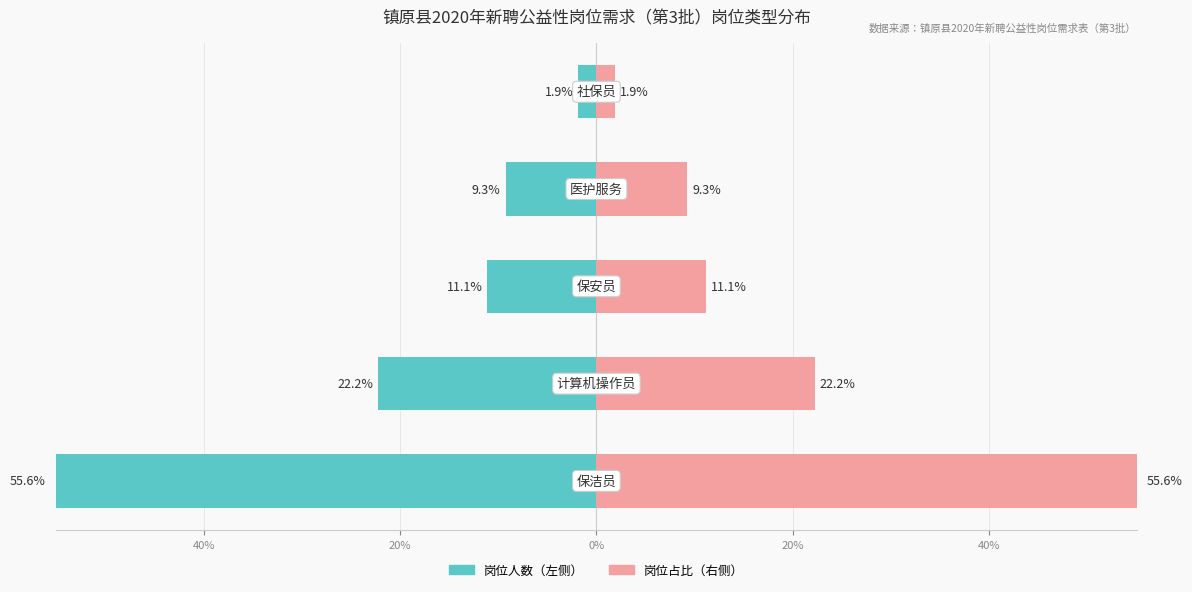

Reading left to right, transcribe all the data shown in this chart.

岗位人数（左）: -55.6	-22.2	-11.1	-9.3	-1.9
岗位占比（右）: 55.6	22.2	11.1	9.3	1.9